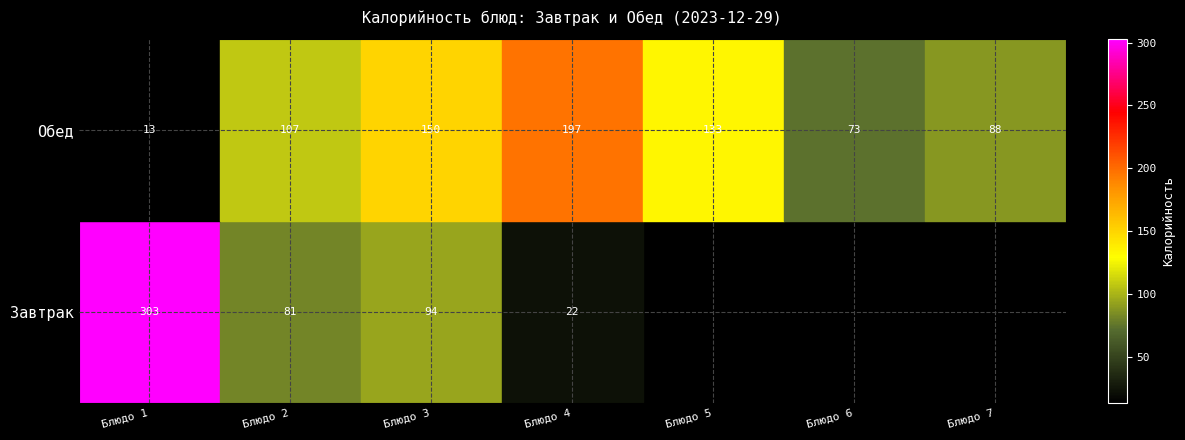

What is the spread (max minus min) of values at Блюдо 4?

175